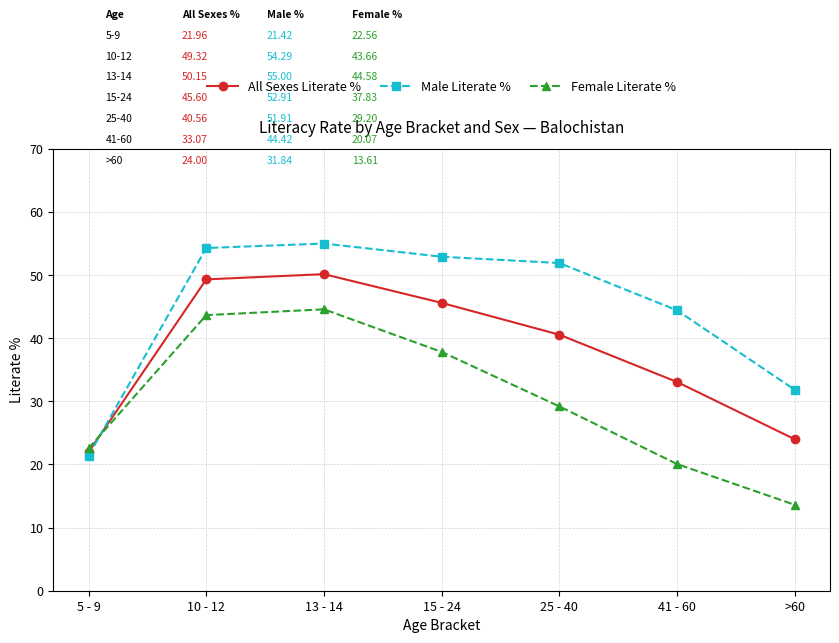

Read the All Sexes Literate % value at 15 - 24.

45.6